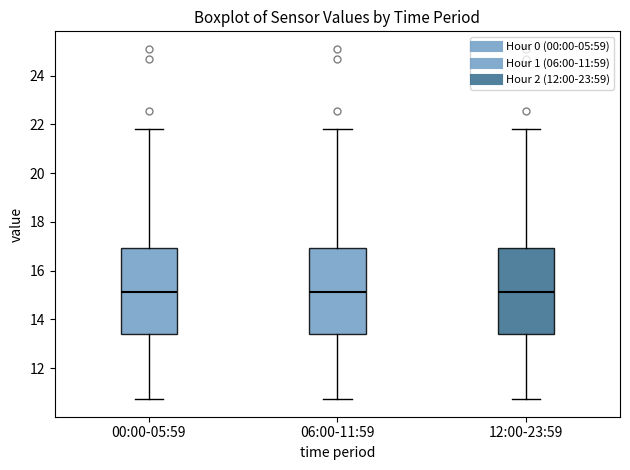

Reading left to right, read every box against the y-axis: the position of its median line, the range the box covers, and the ends of its whiskers. The values are not printed on the chart, so give them approximately, as read against the axis.

00:00-05:59: median 15.2, box 13.4 to 17.0, whiskers 10.8 to 21.8
06:00-11:59: median 15.2, box 13.4 to 17.0, whiskers 10.8 to 21.8
12:00-23:59: median 15.2, box 13.4 to 17.0, whiskers 10.8 to 21.8